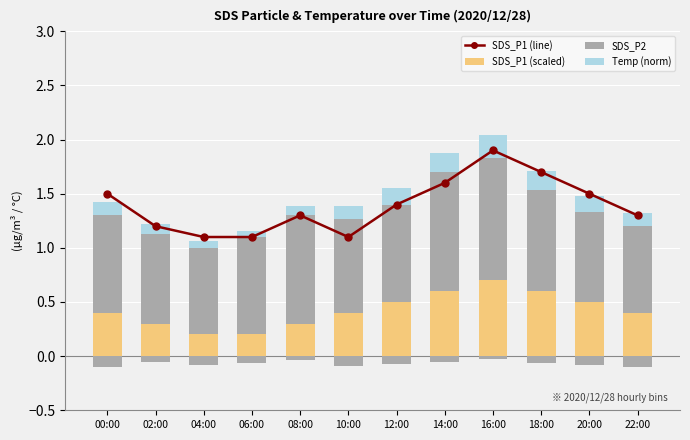

Between 02:00 and 14:00, which series saw the biggest shift?

SDS_P1 (line)